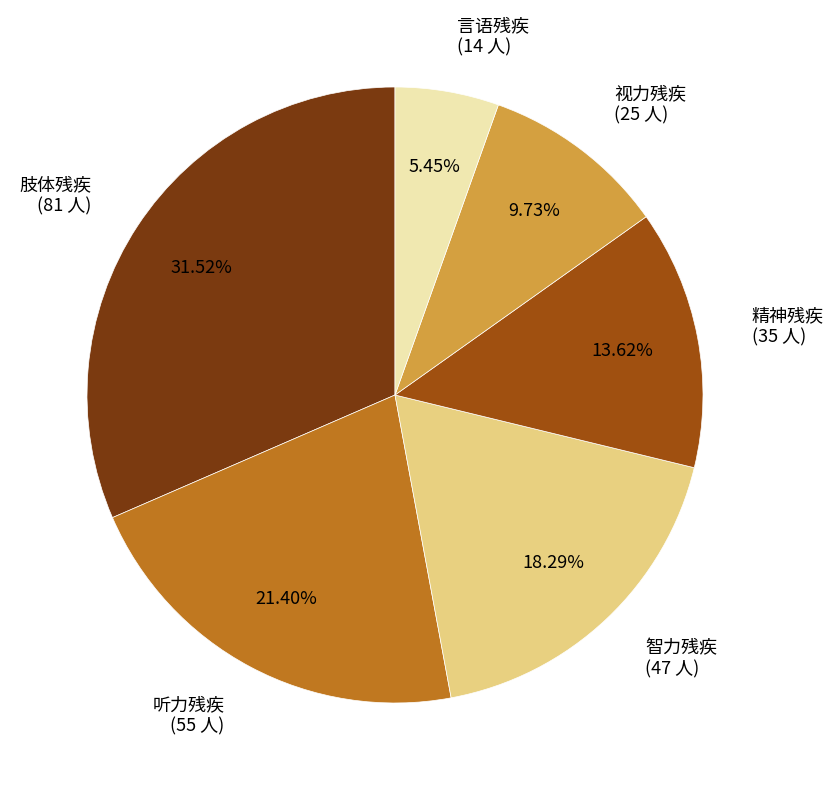

Between 言语残疾 and 听力残疾, which is larger?

听力残疾